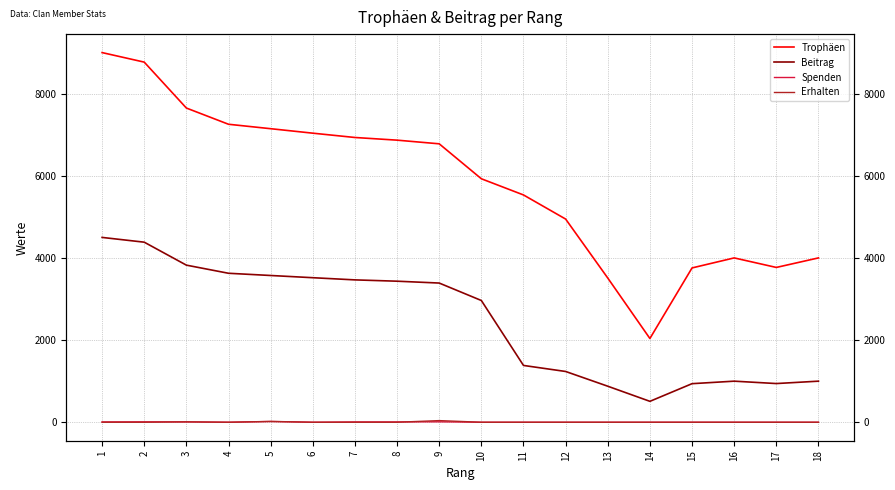

At which category does the chart reach its peak across all series?

1